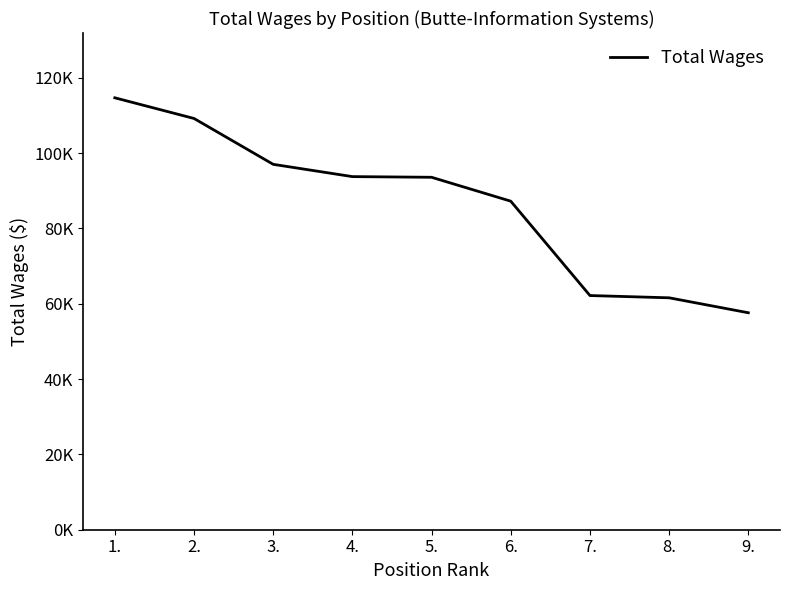

Which has a higher value, 8. or 9.?

8.